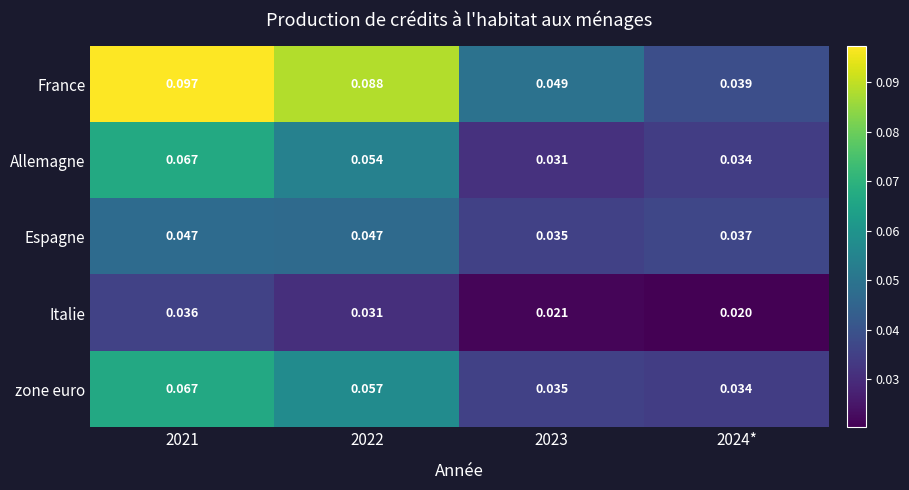

Which series changed the most between 2023 and 2024*?

France